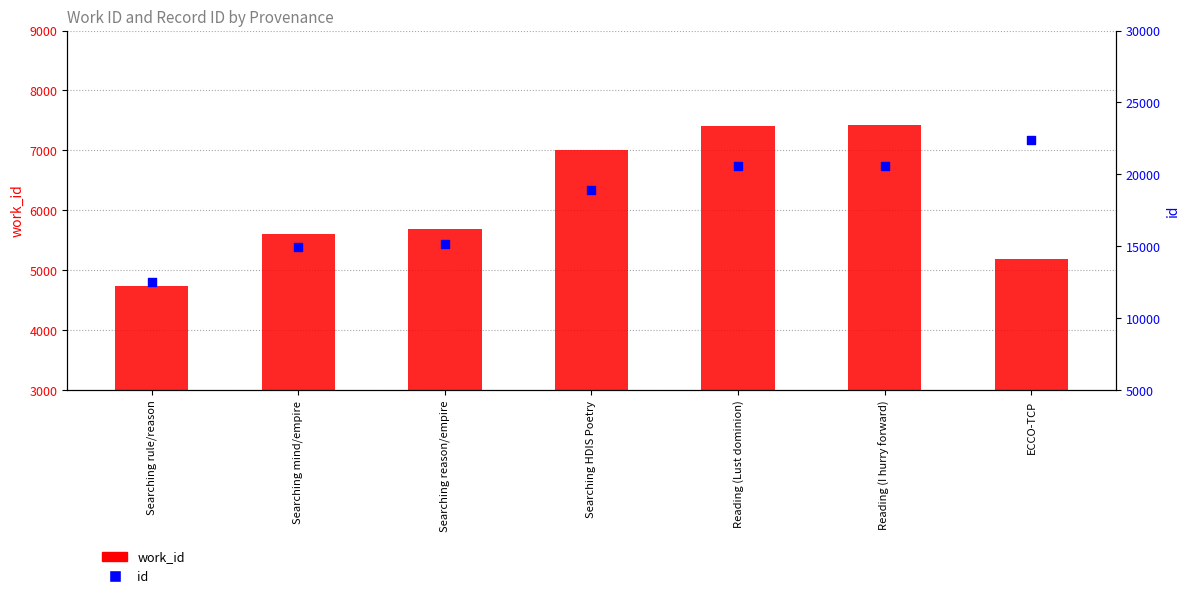

Which series contains the highest Y value?

id